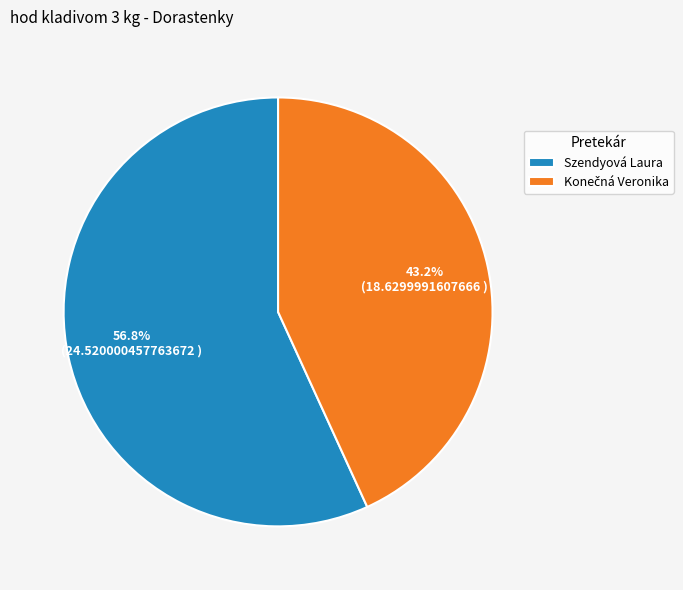

Which category has the biggest portion of the pie?

Szendyová Laura